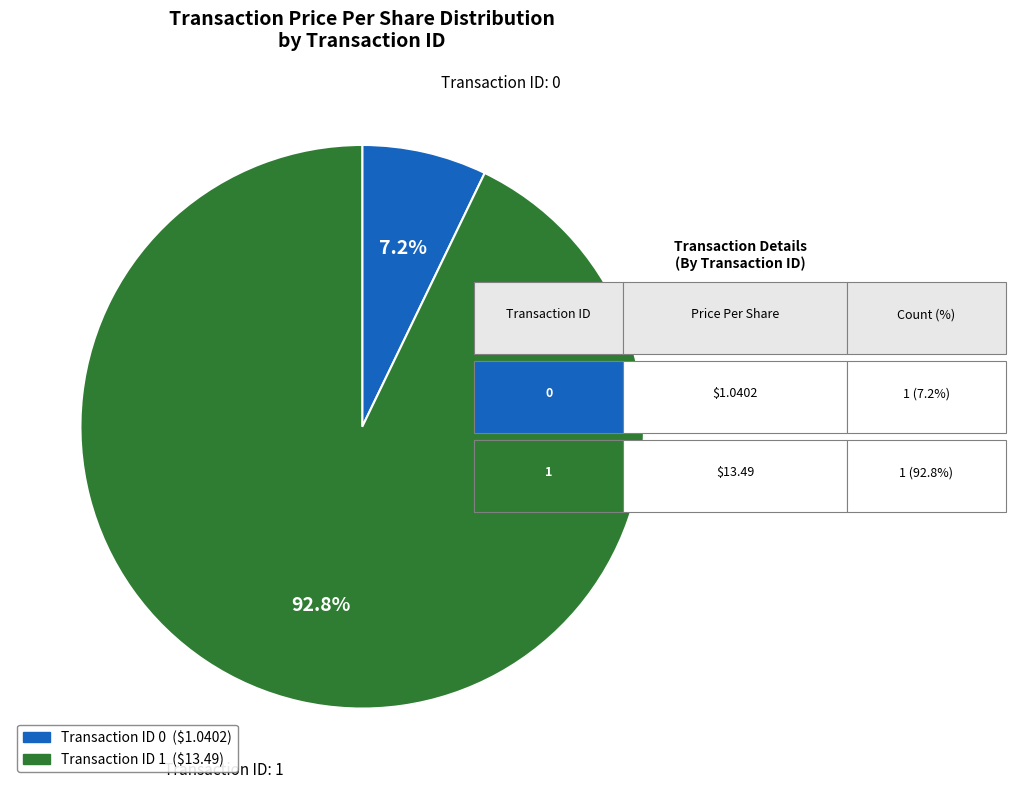

Does any single category account for the majority?

Yes